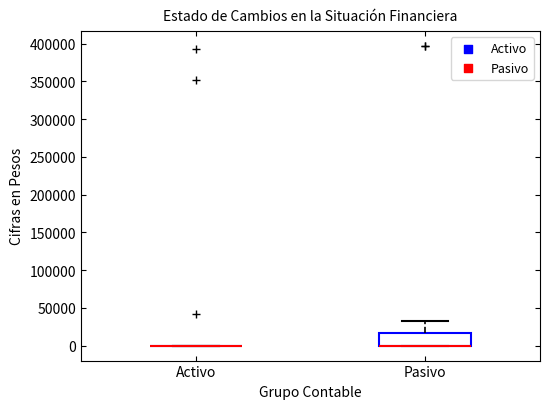

Where is the upper edge of the box for Pasivo on the y-axis? The values are not printed on the chart, so give them approximately, as read against the axis.

15000